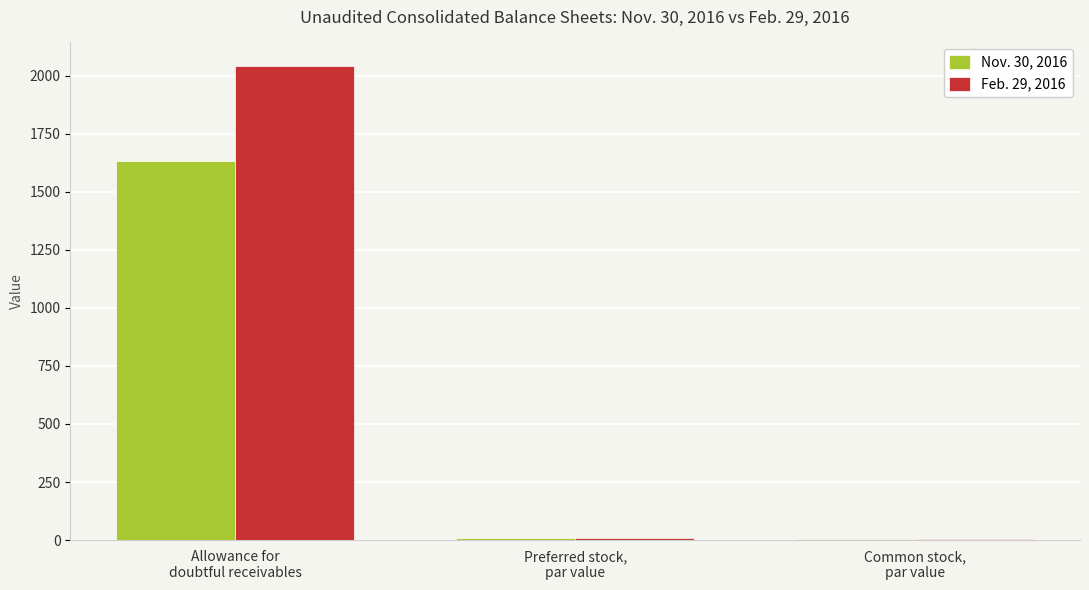

What is the total value across all series at Common stock,
par value?

5.0